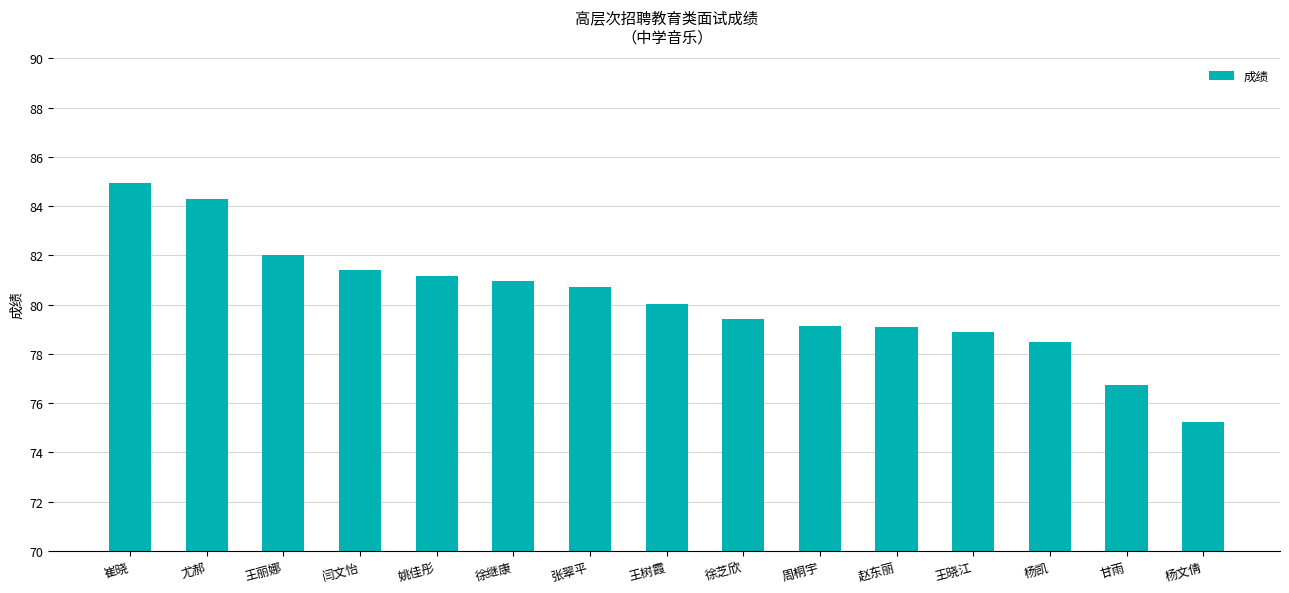

At which category does the chart reach its peak across all series?

崔晓